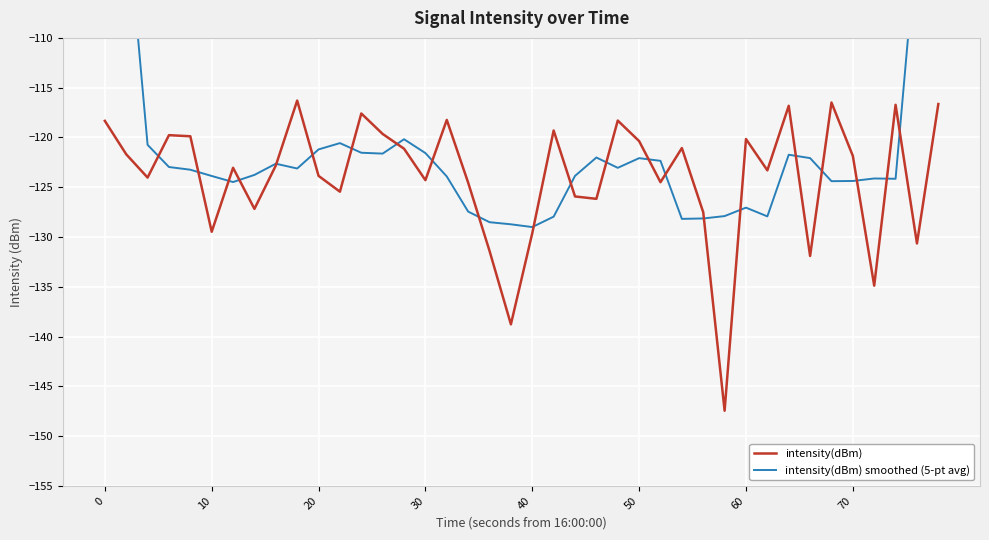

How many lines are shown in the chart?

2